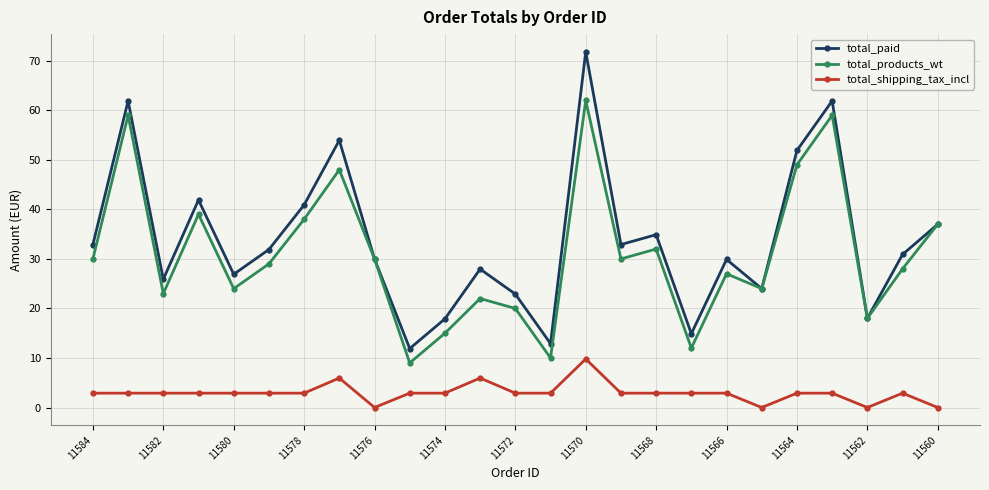

What is the value of the total_paid point at the 19th from the left?

29.9